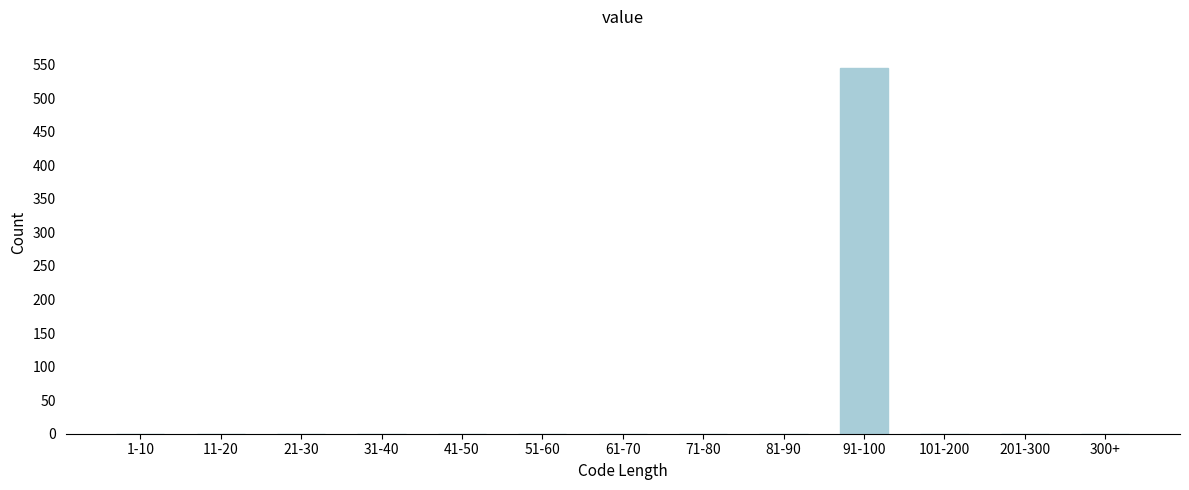

Reading left to right, transcribe all the data shown in this chart.

1-10=0	11-20=0	21-30=0	31-40=0	41-50=0	51-60=0	61-70=0	71-80=0	81-90=0	91-100=545	101-200=0	201-300=0	300+=0